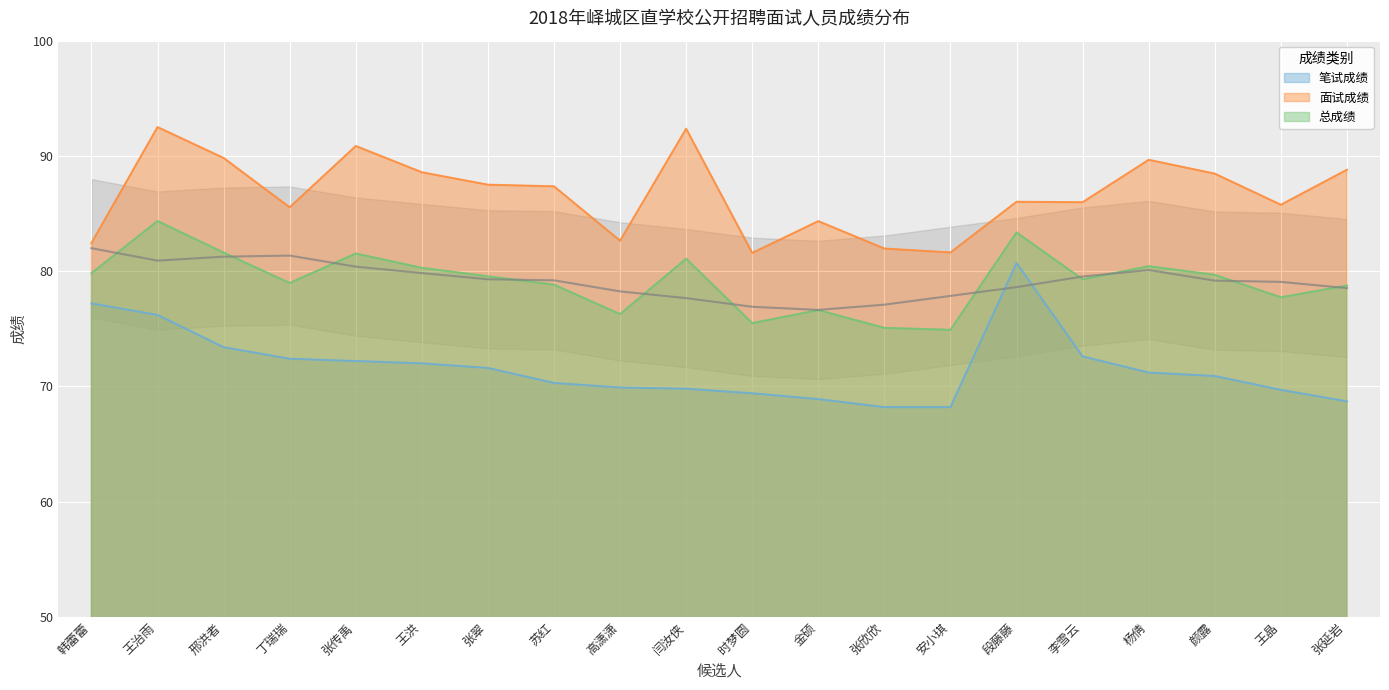

What value does the 面试成绩 series have at 金硕?

84.3